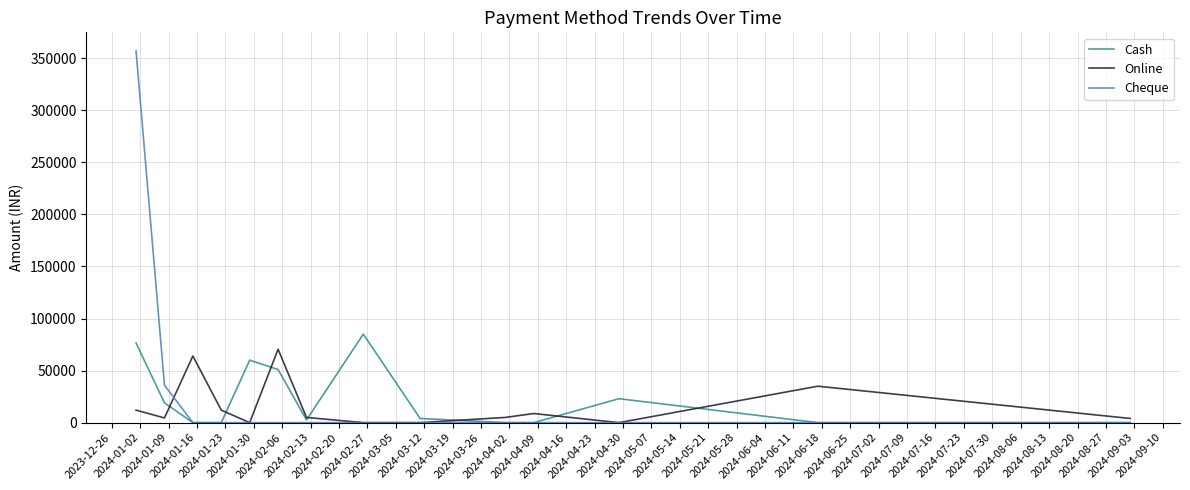

Which series has the largest range (max minus min)?

Cheque